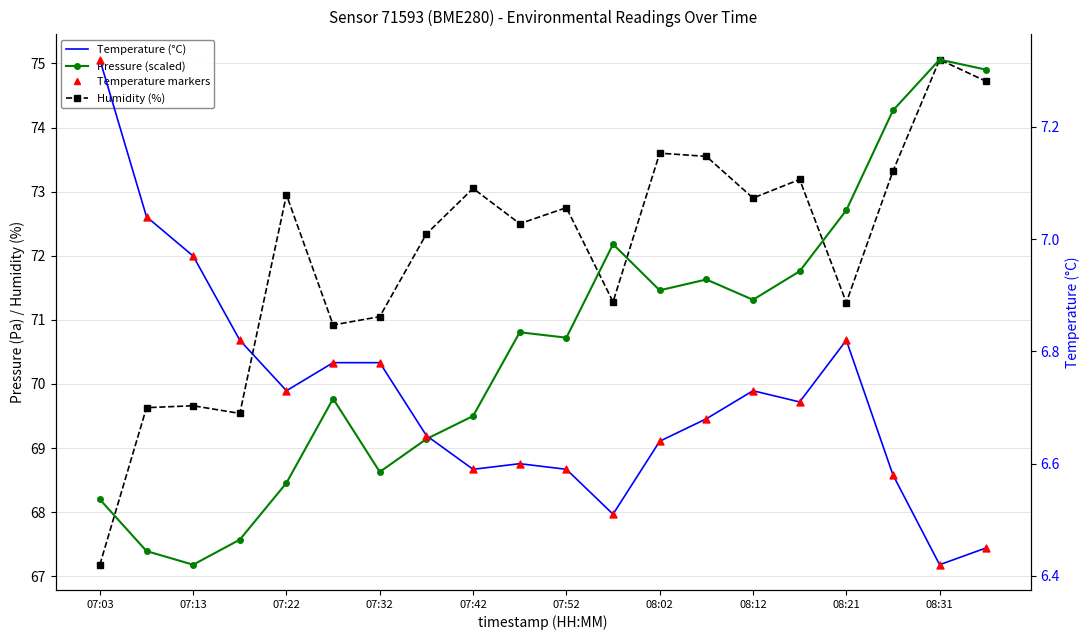

What are all the series names shown in the legend?

Humidity (%), Pressure (Pa, scaled), Temperature (°C), Temperature markers